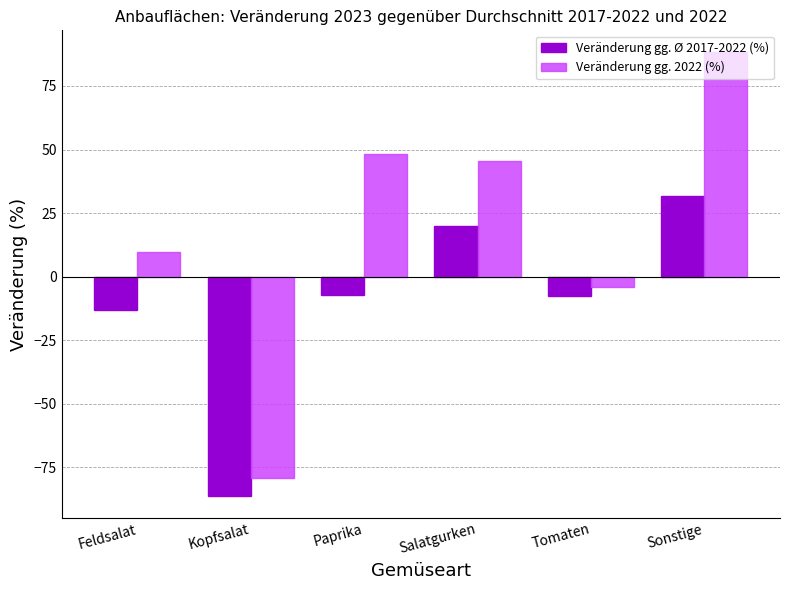

What is the total value across all series at Paprika?

41.1